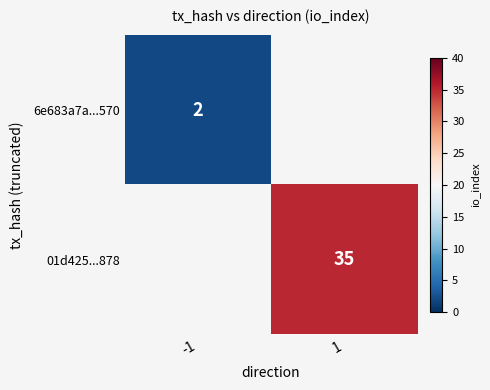

At how many categories does at least one series exceed 7?

1